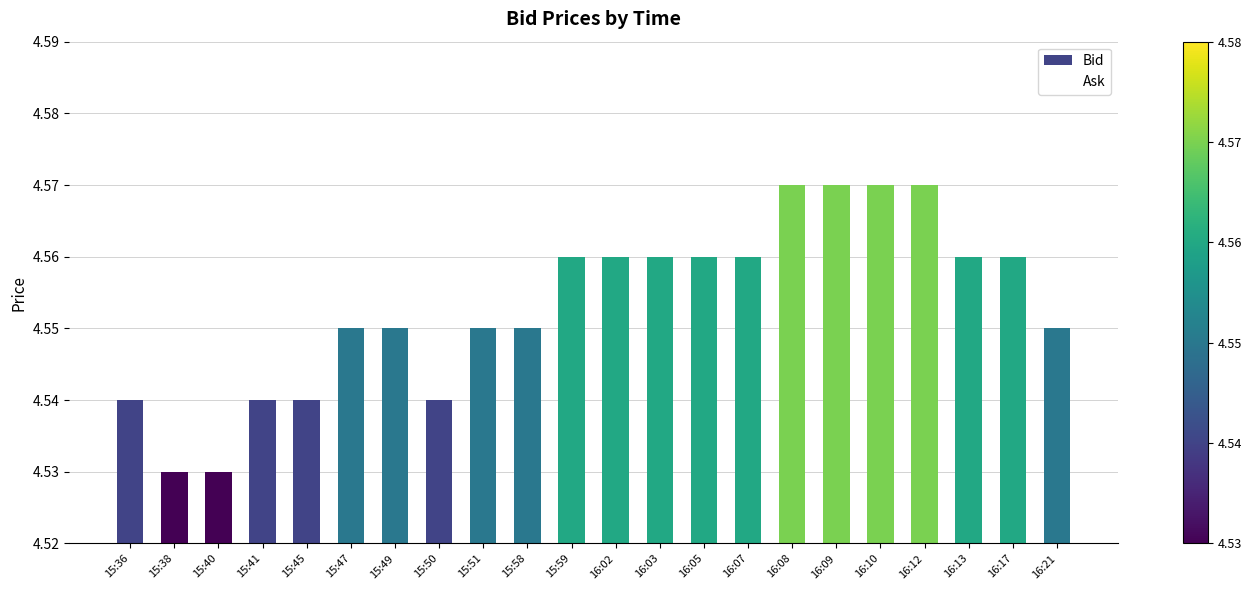

Approximately how many times larger is the value at 15:47 compared to 15:38?

1.0